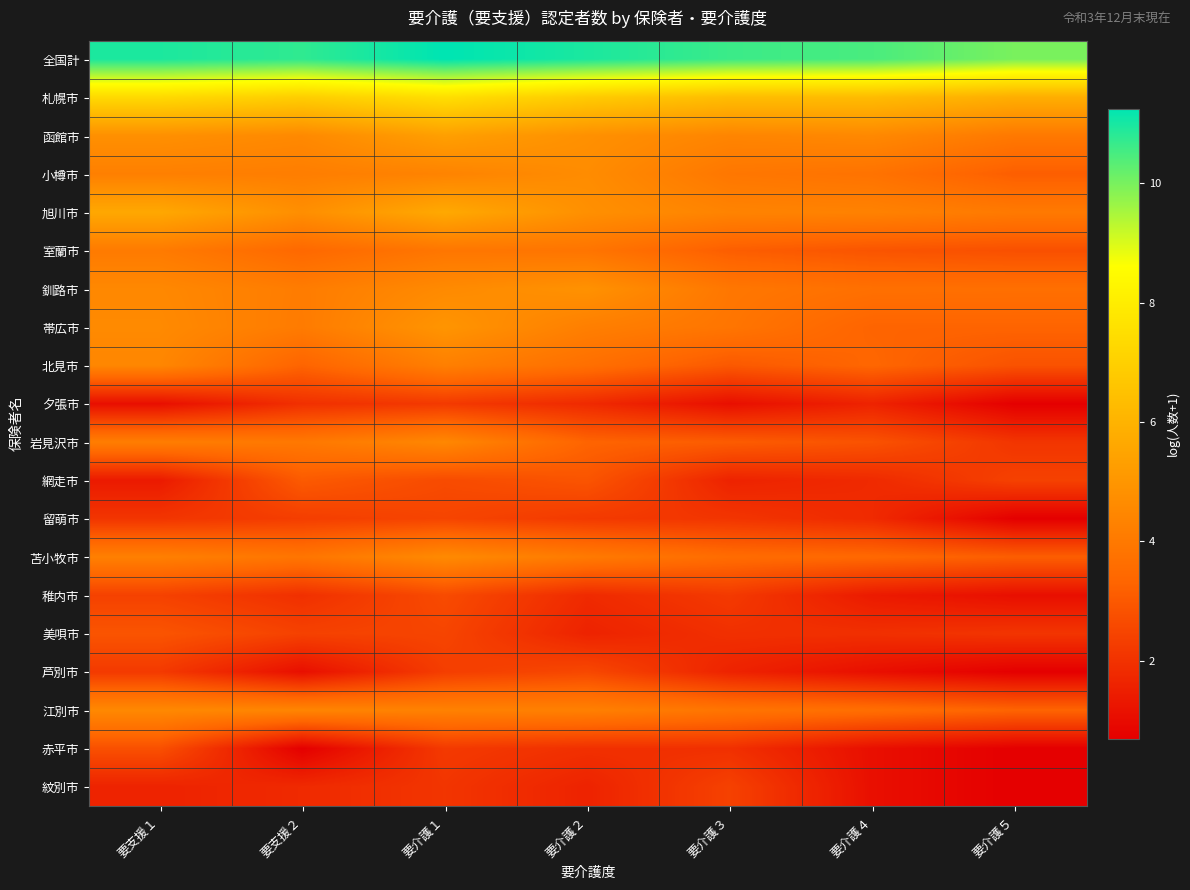

At which category is the sum across all series the highest?

要介護１